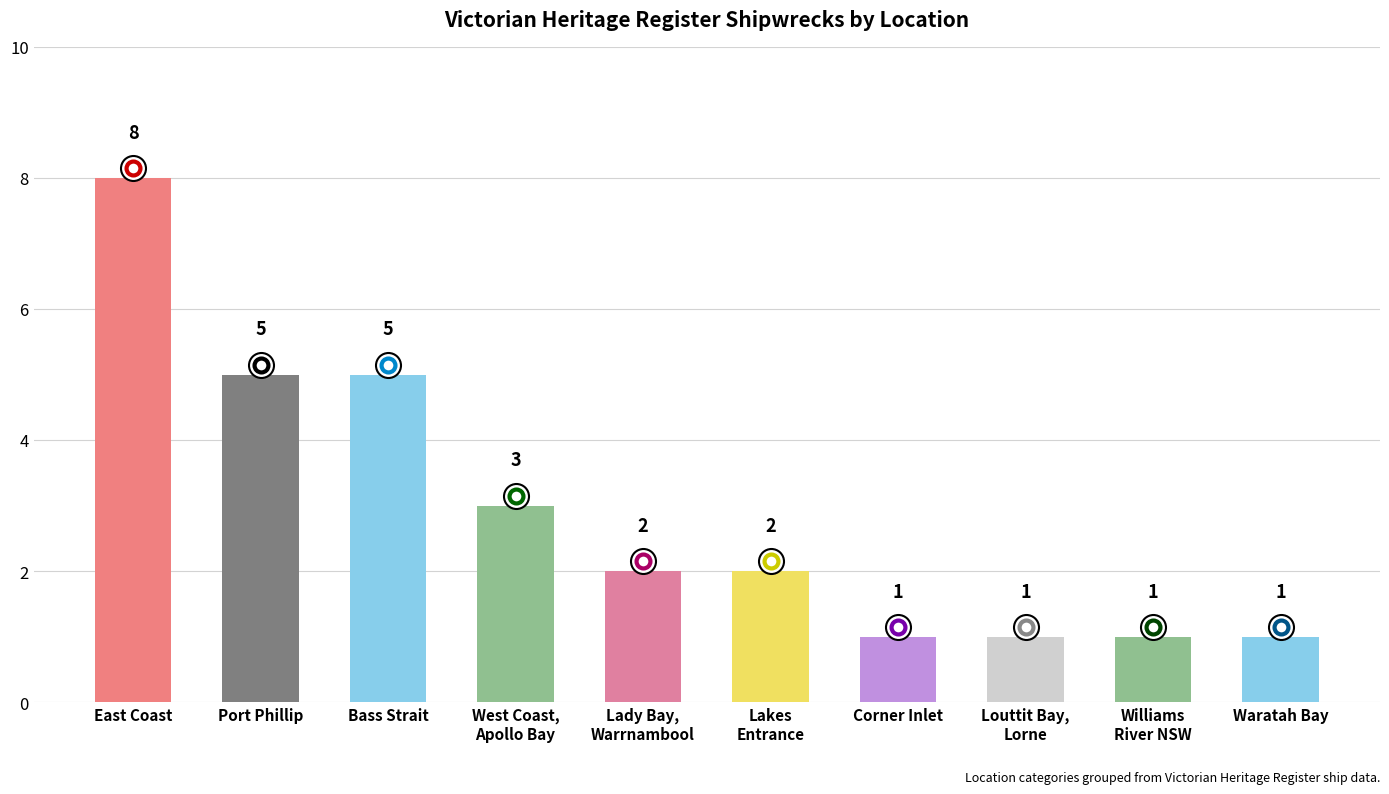

What is the greatest value displayed?

8